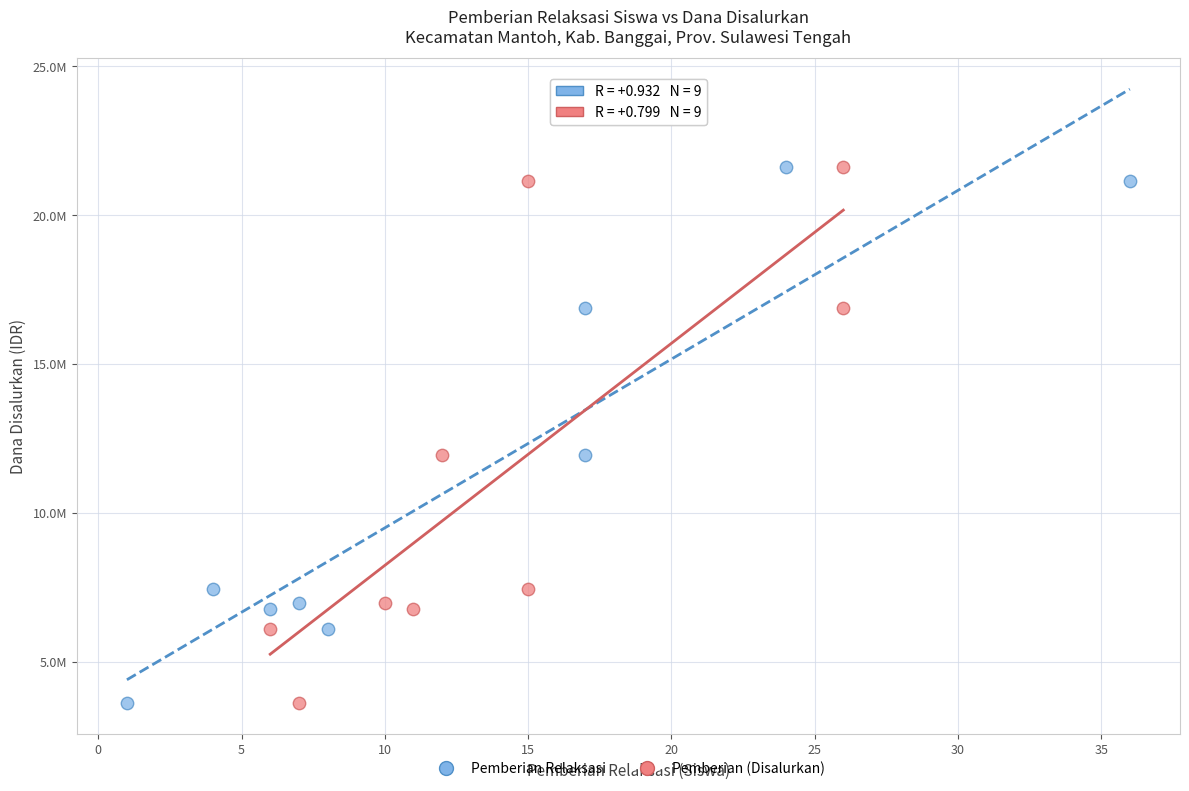

What are all the series names shown in the legend?

Pemberian Relaksasi, Pemberian (Disalurkan)